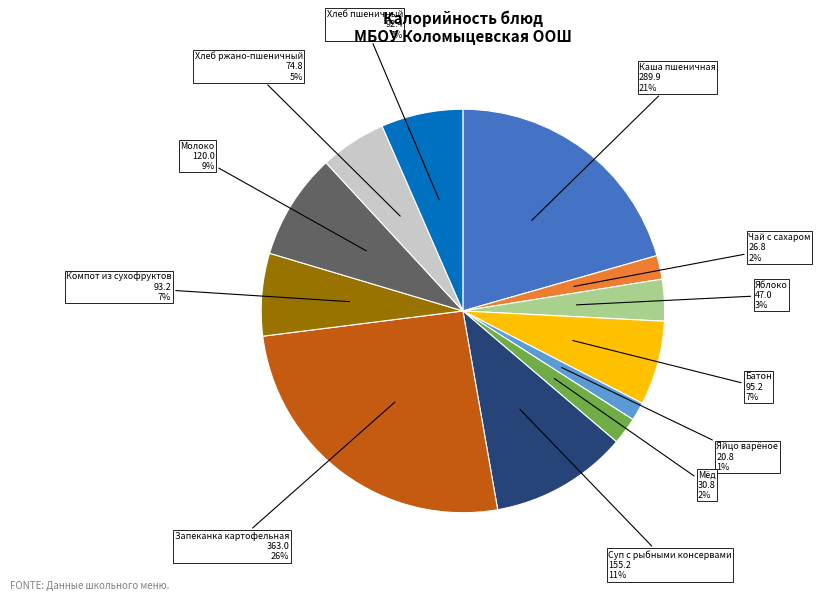

What percentage is the Батон slice, to the nearest percent?

7%